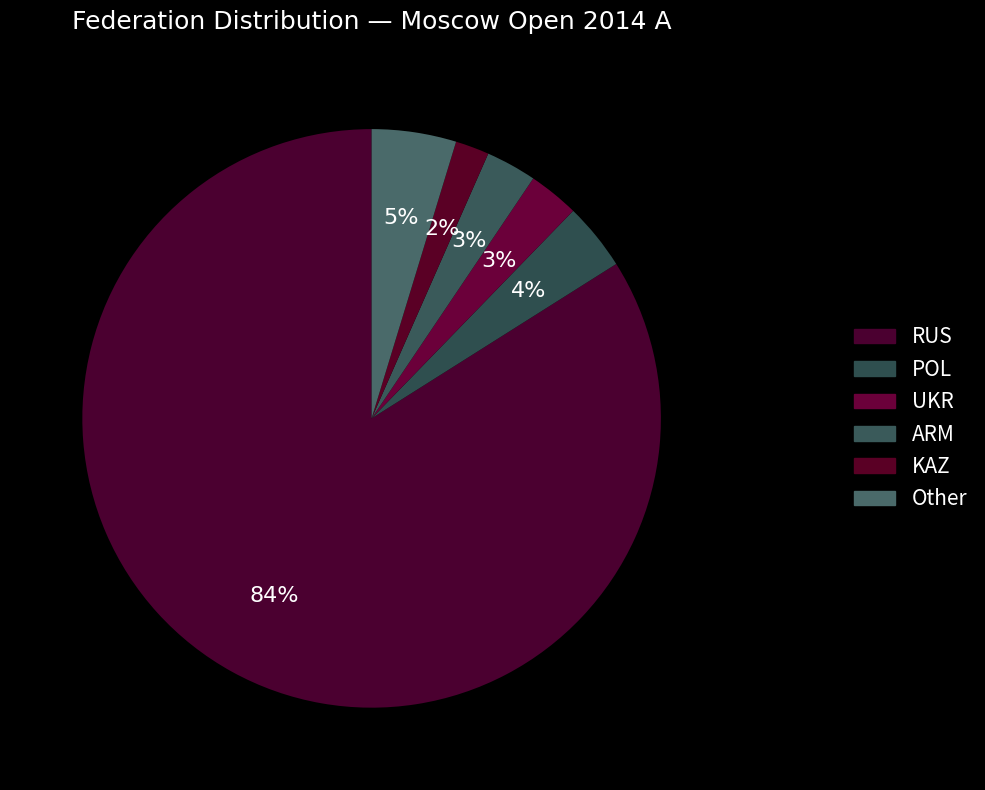

What is the smallest slice in the pie chart?

KAZ